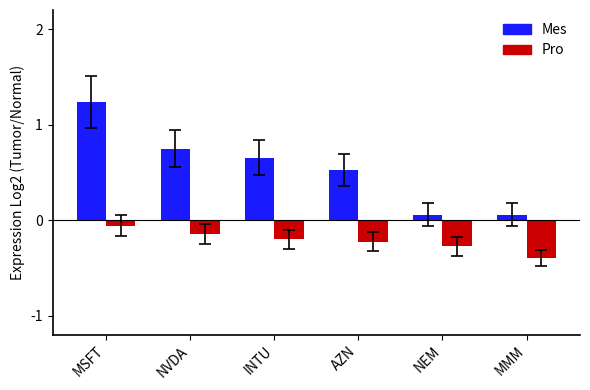

At how many categories does at least one series exceed 0?

6